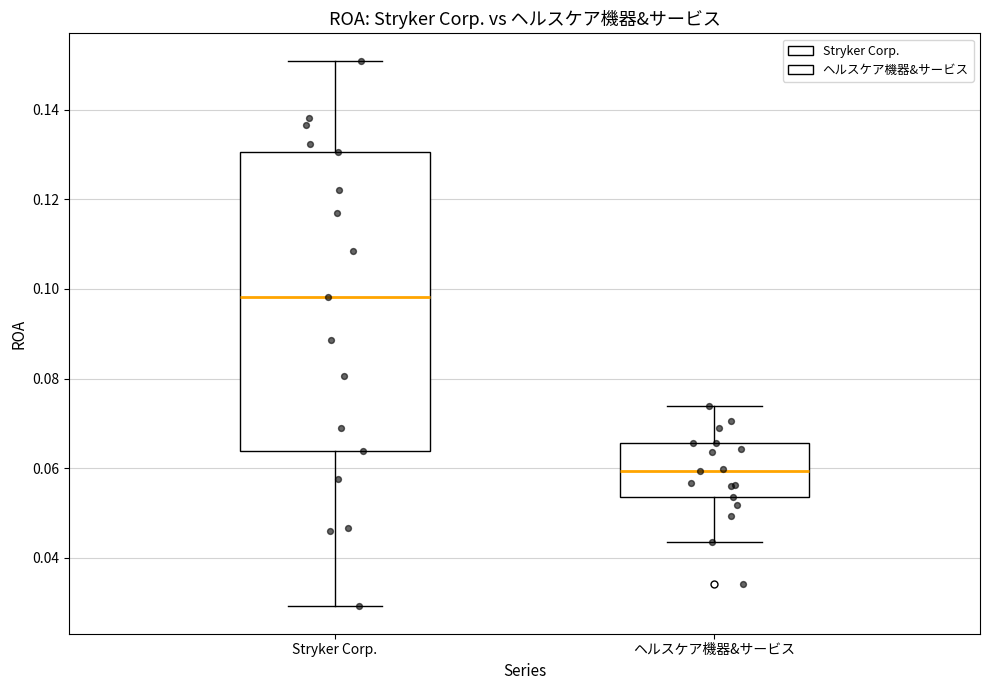

Which box is the tallest, from its lower edge to its upper edge?

Stryker Corp.